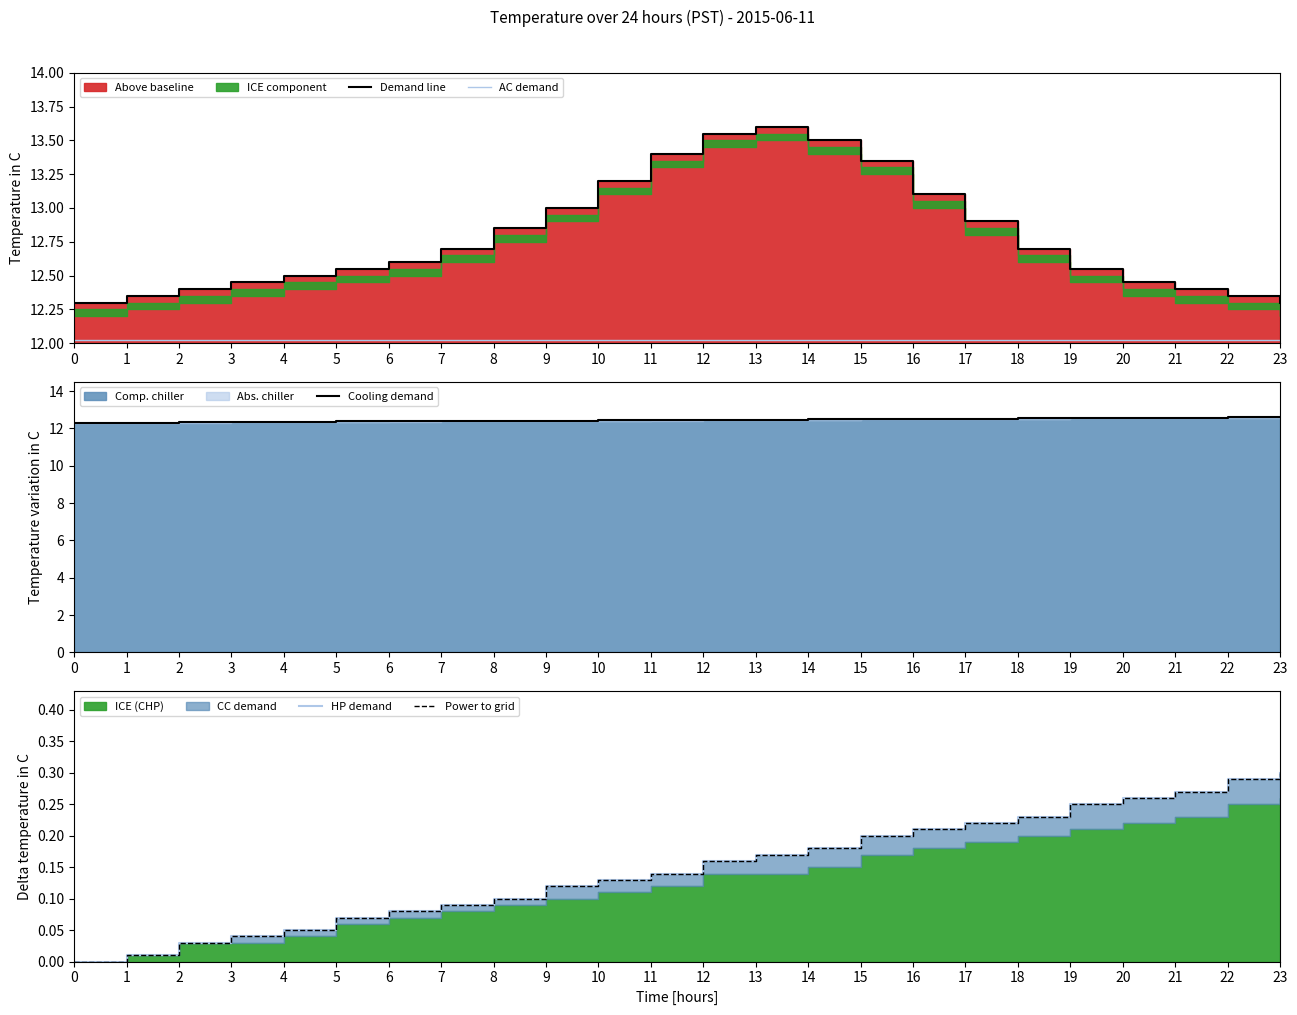

True or false: Demand line and Power to grid cross at least once.

False